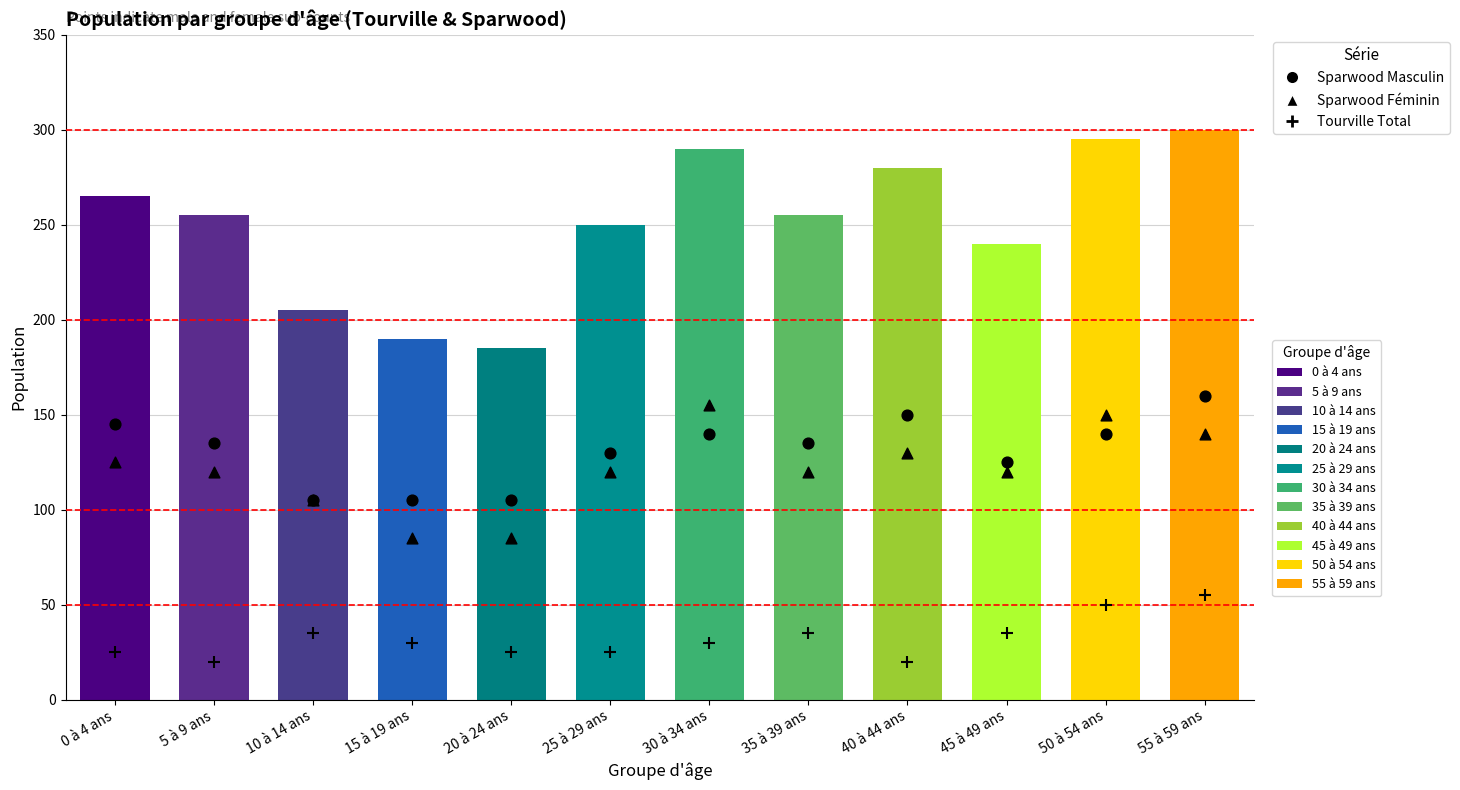

At which category is the sum across all series the highest?

55 à 59 ans